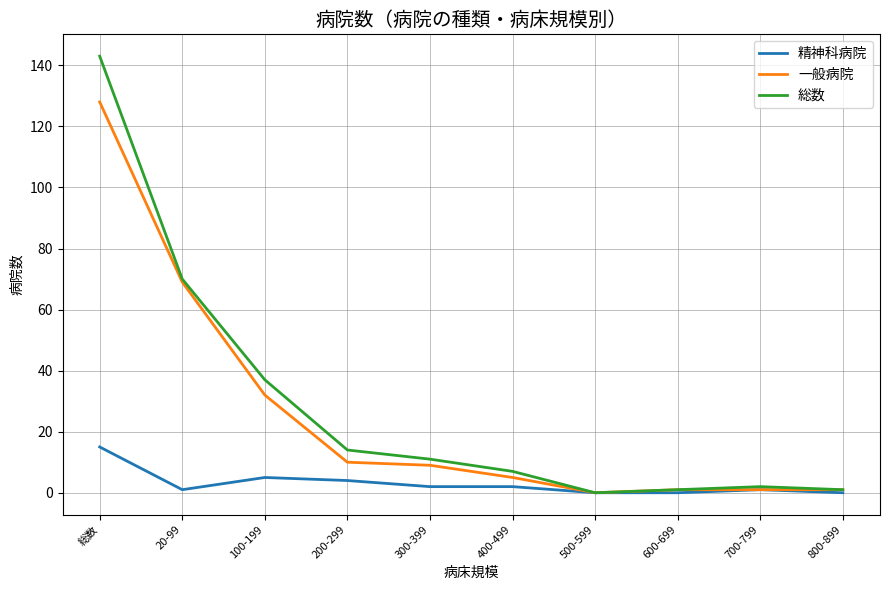

Between 20-99 and 600-699, which series saw the biggest shift?

総数